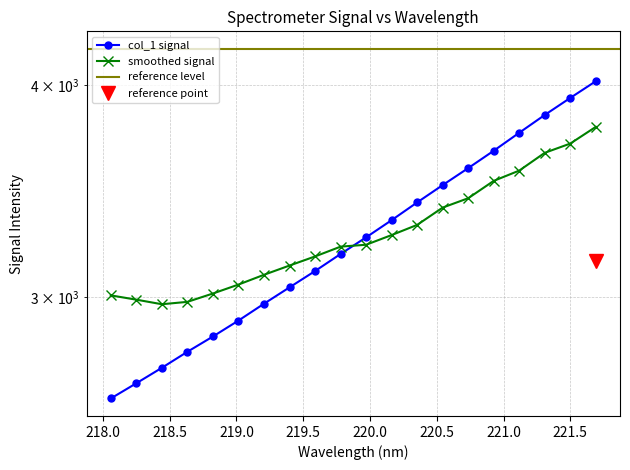

Reading left to right, transcribe all the data shown in this chart.

218.0596=2614.6	218.2508=2669.1	218.442=2725.6	218.6332=2785.5	218.8244=2843.8	219.0156=2905.9	219.2067=2973.0	219.3979=3039.7	219.589=3107.7	219.7801=3180.4	219.9712=3252.9	220.1623=3329.6	220.3533=3410.6	220.5444=3491.6	220.7354=3572.9	220.9264=3658.0	221.1174=3748.3	221.3083=3839.8	221.4993=3929.5	221.6902=4019.4